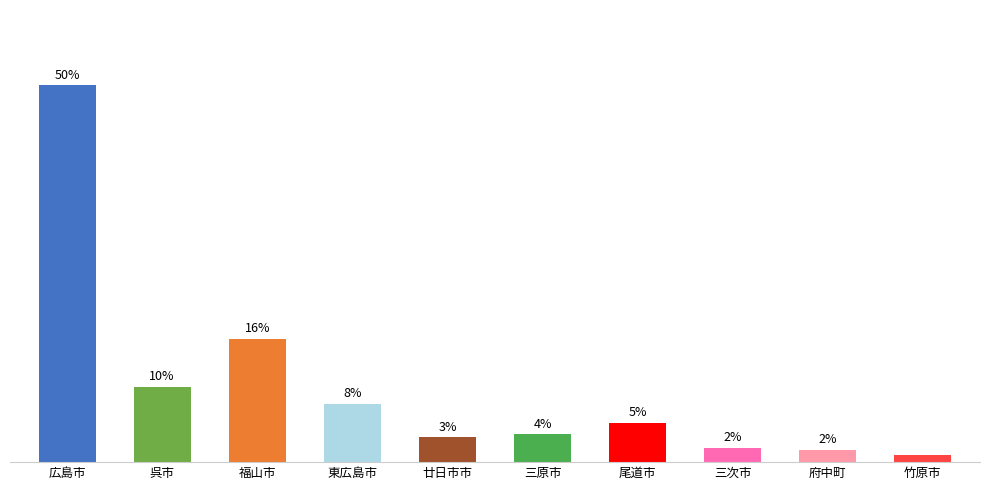

Reading left to right, transcribe all the data shown in this chart.

49.7	9.9	16.3	7.7	3.3	3.7	5.2	1.9	1.6	0.9